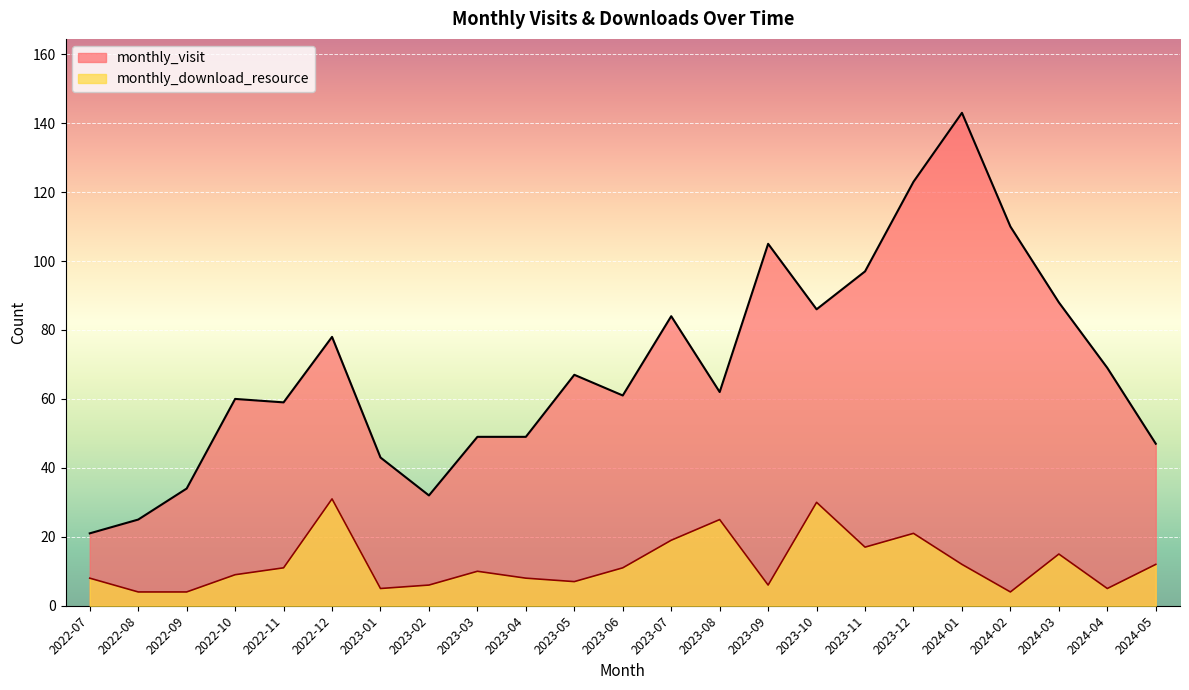

True or false: monthly_visit has more than 2 interior local peaks.

True